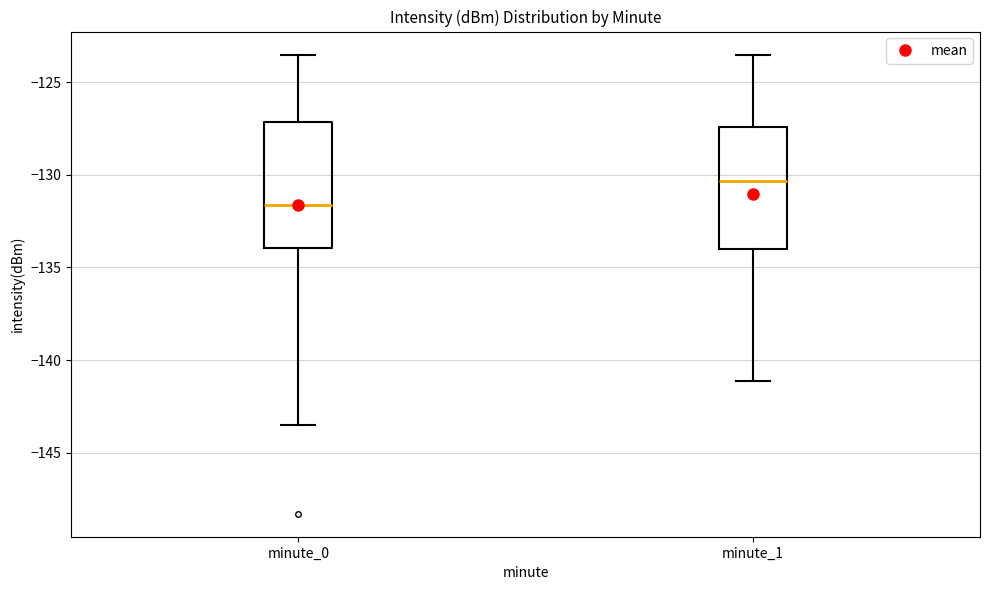

Which box has the lowest median line?

minute_0